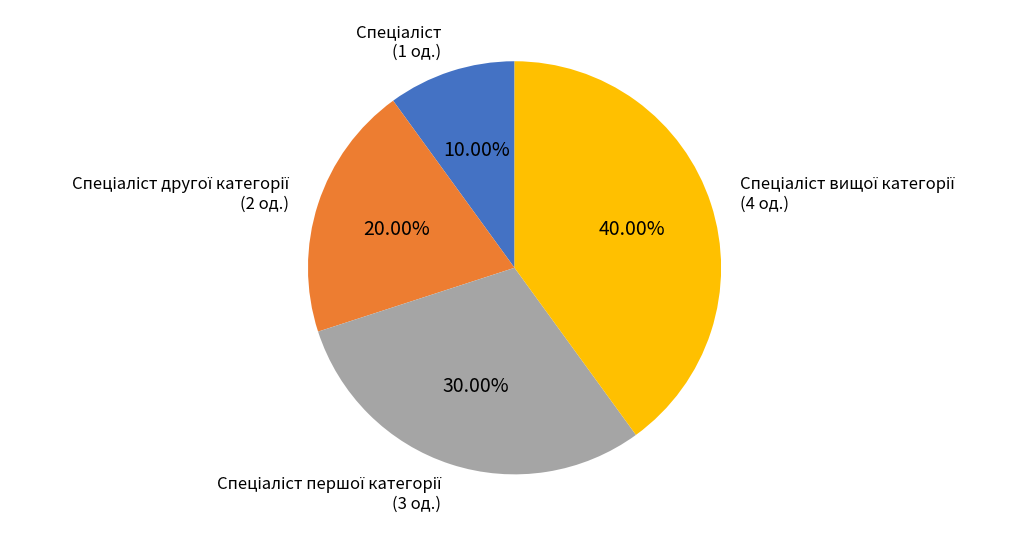

Does any single category account for the majority?

No